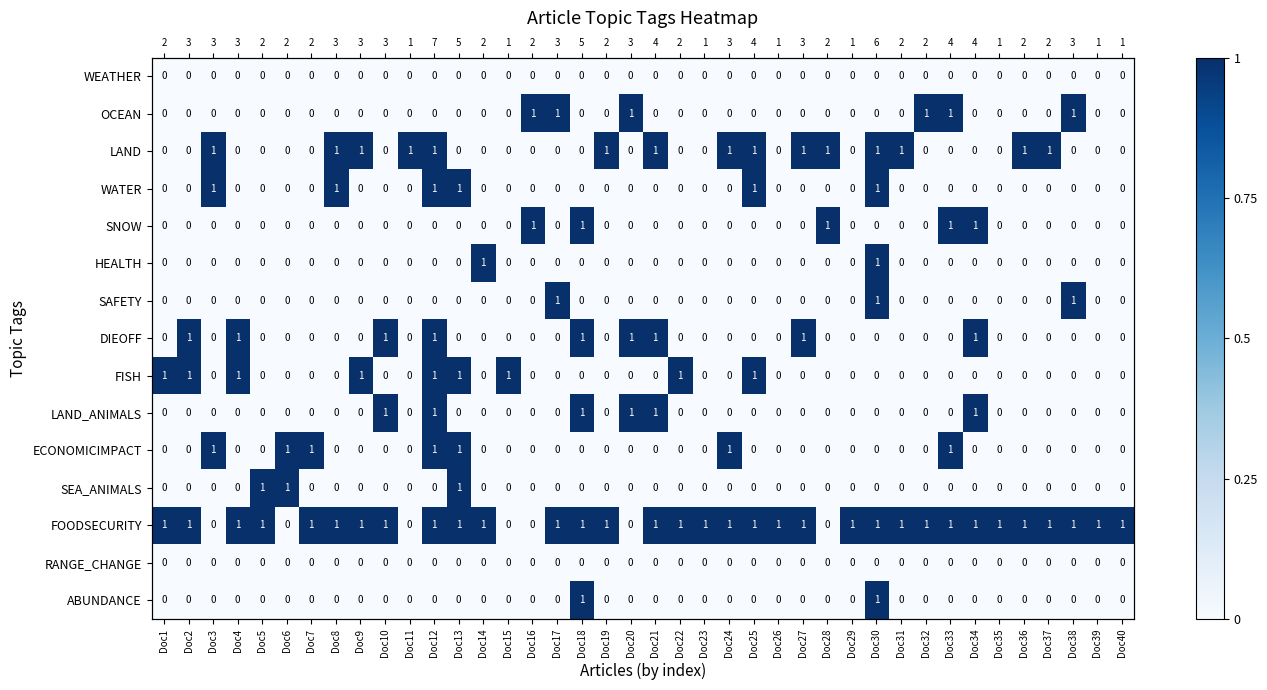

Count the ABUNDANCE values in the range 0 to 1.

40